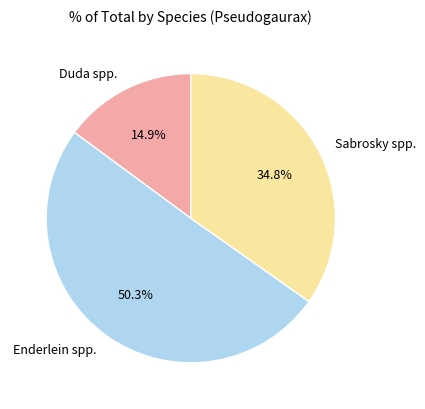

What percentage is NOT represented by Sabrosky spp.?

65.2%